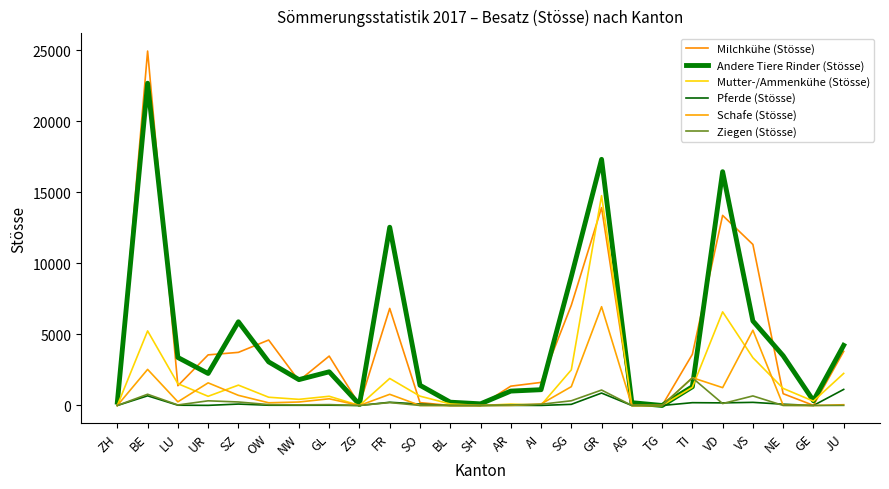

Is the value of Schafe (Stösse) at GE greater than the value of Milchkühe (Stösse) at AR?

No